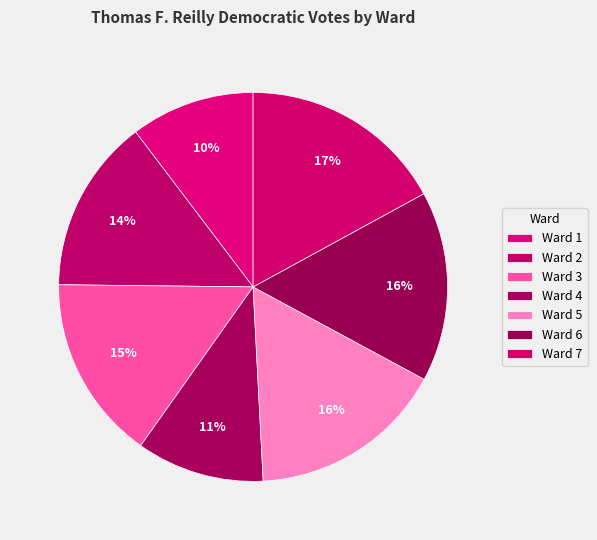

What percentage is the Ward 5 slice, to the nearest percent?

16%